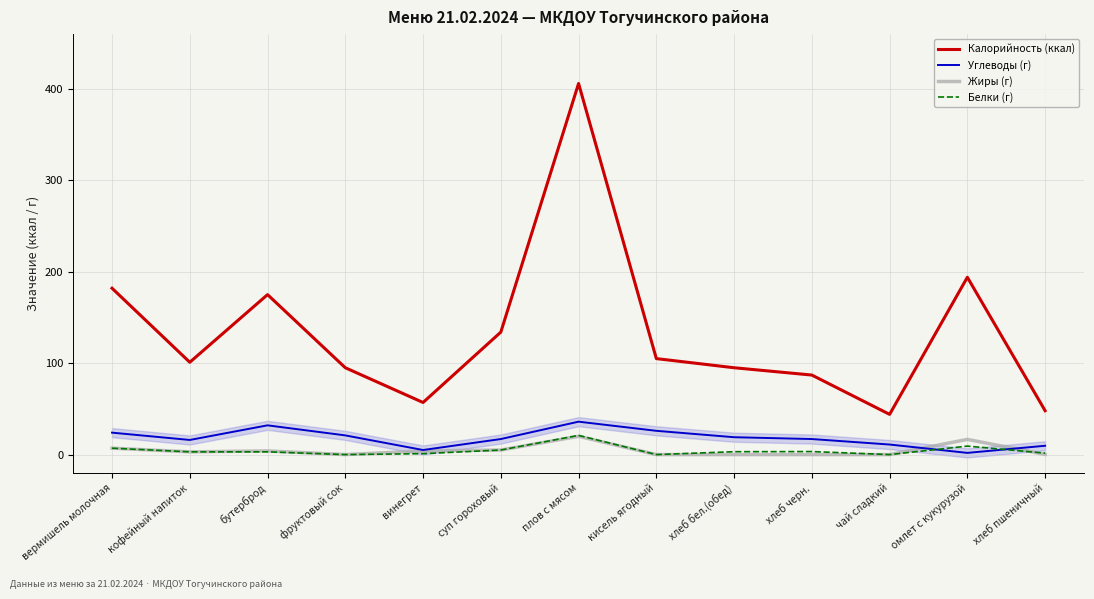

How many interior local peaks does the Жиры (г) series have?

3